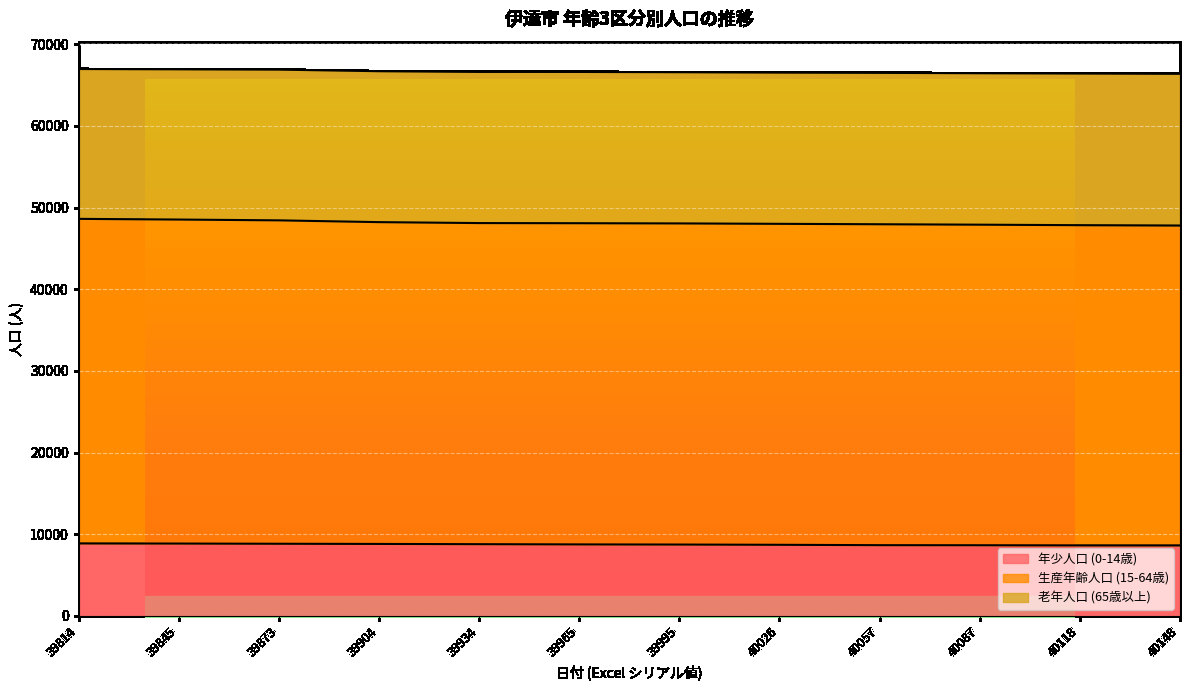

True or false: 生産年齢人口 (15-64歳) and 年少人口 (0-14歳) intersect in this chart.

False